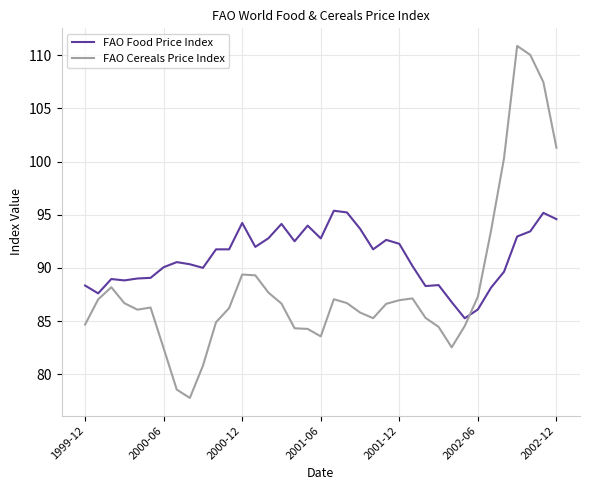

After their last crossing, which series has the higher values: FAO Food Price Index or FAO Cereals Price Index?

FAO Cereals Price Index